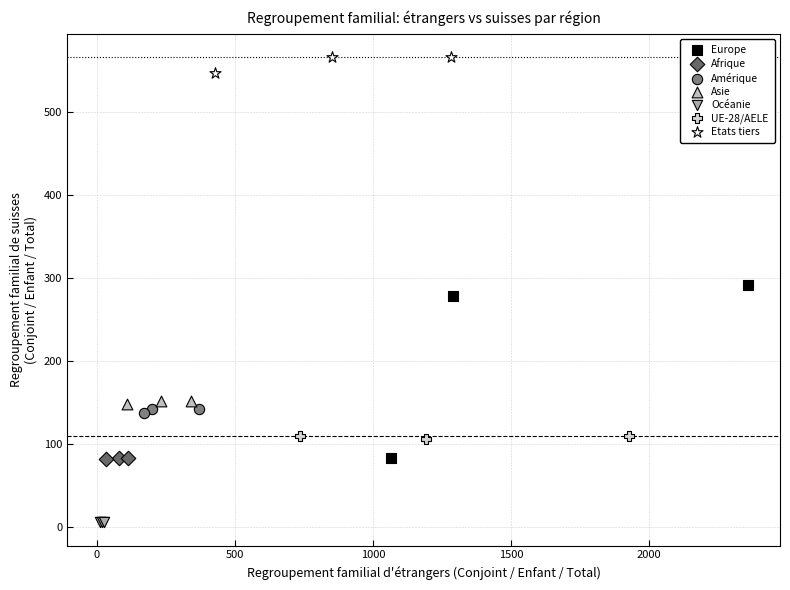

Which series contains the highest Y value?

Etats tiers